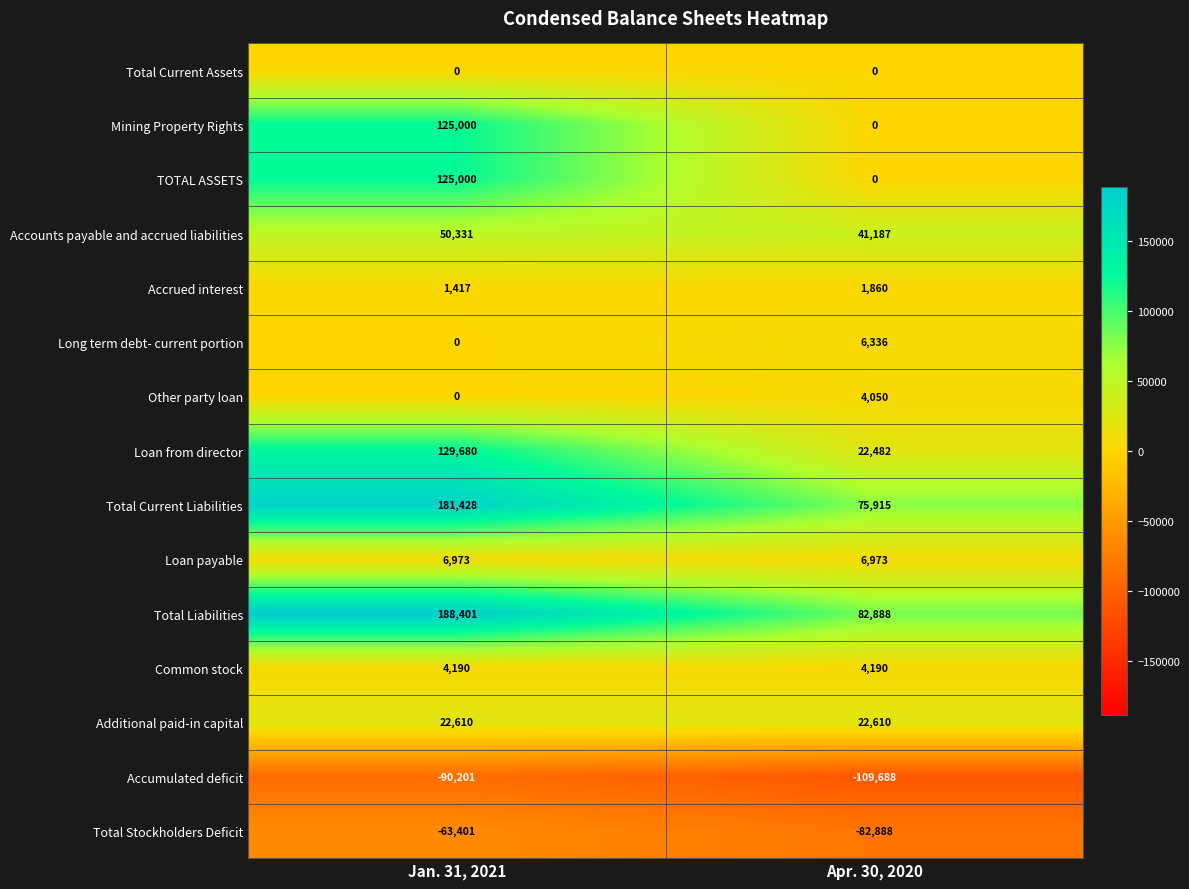

At how many categories does at least one series exceed 132385?

1